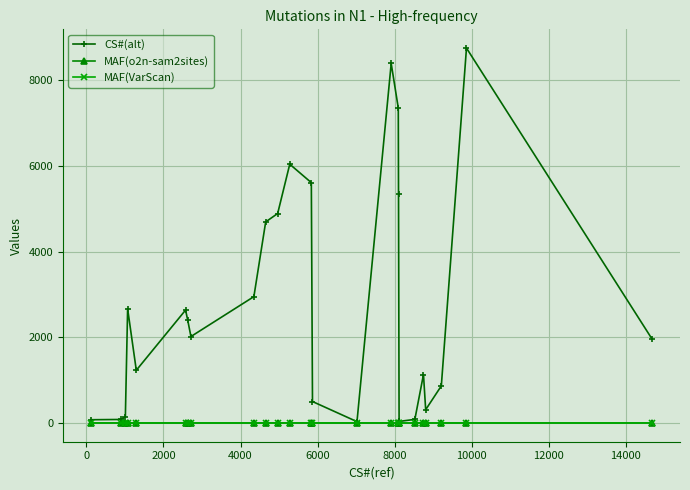

Which series has the largest total across all categories?

CS#(alt)